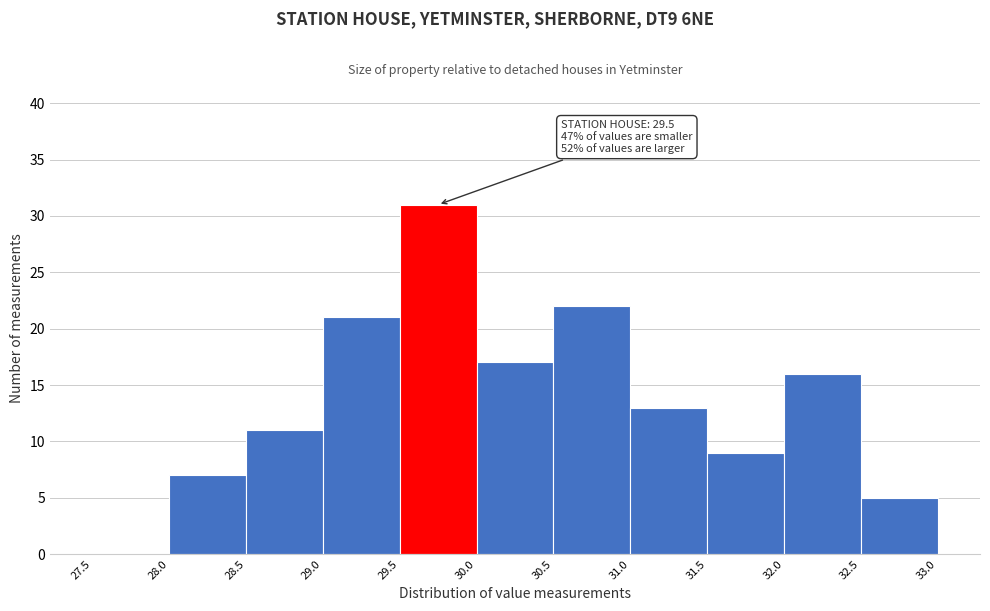

Over which range of the x-axis is the bar tallest?

29.5 to 30.0